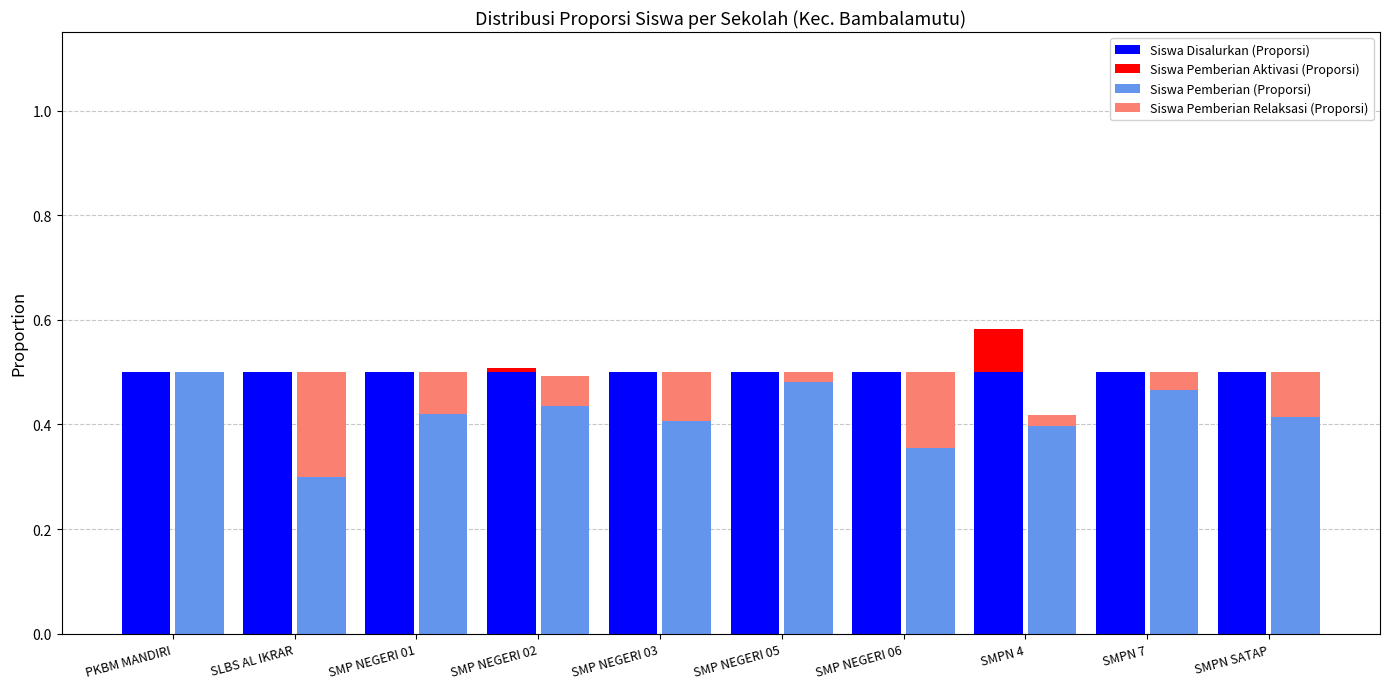

What is the difference between the maximum and minimum values in the Siswa Pemberian (Proporsi) series?

0.2